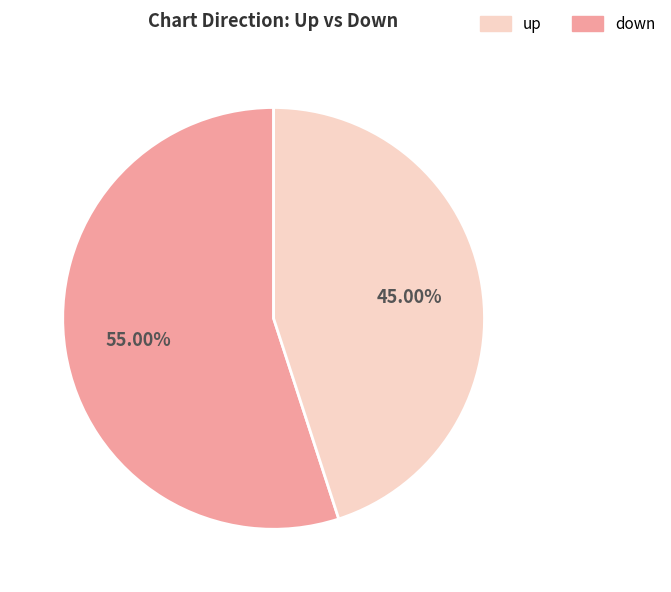

To the nearest percent, what percentage of the pie is down?

45%